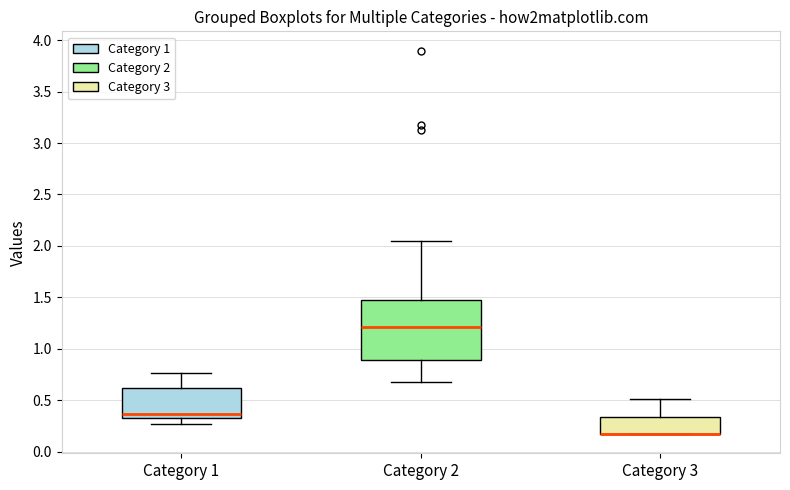

Reading left to right, transcribe this box plot: for each box, give where its median line is, the range the box spans, and where its two whiskers end, as read against the y-axis. The values are not printed on the chart, so give them approximately, as read against the axis.

Category 1: median 0.35 (just above the box's lower edge), box 0.35 to 0.60, whiskers 0.25 to 0.75
Category 2: median 1.20, box 0.90 to 1.45, whiskers 0.70 to 2.05
Category 3: median 0.15 (drawn on the box's lower edge), box 0.15 to 0.35, whiskers 0.15 to 0.50